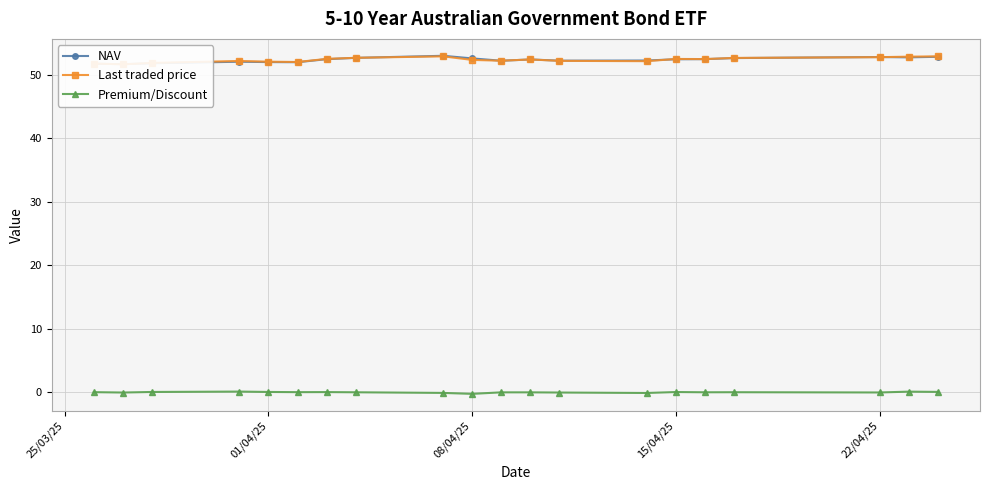

True or false: NAV and Premium/Discount cross at least once.

False